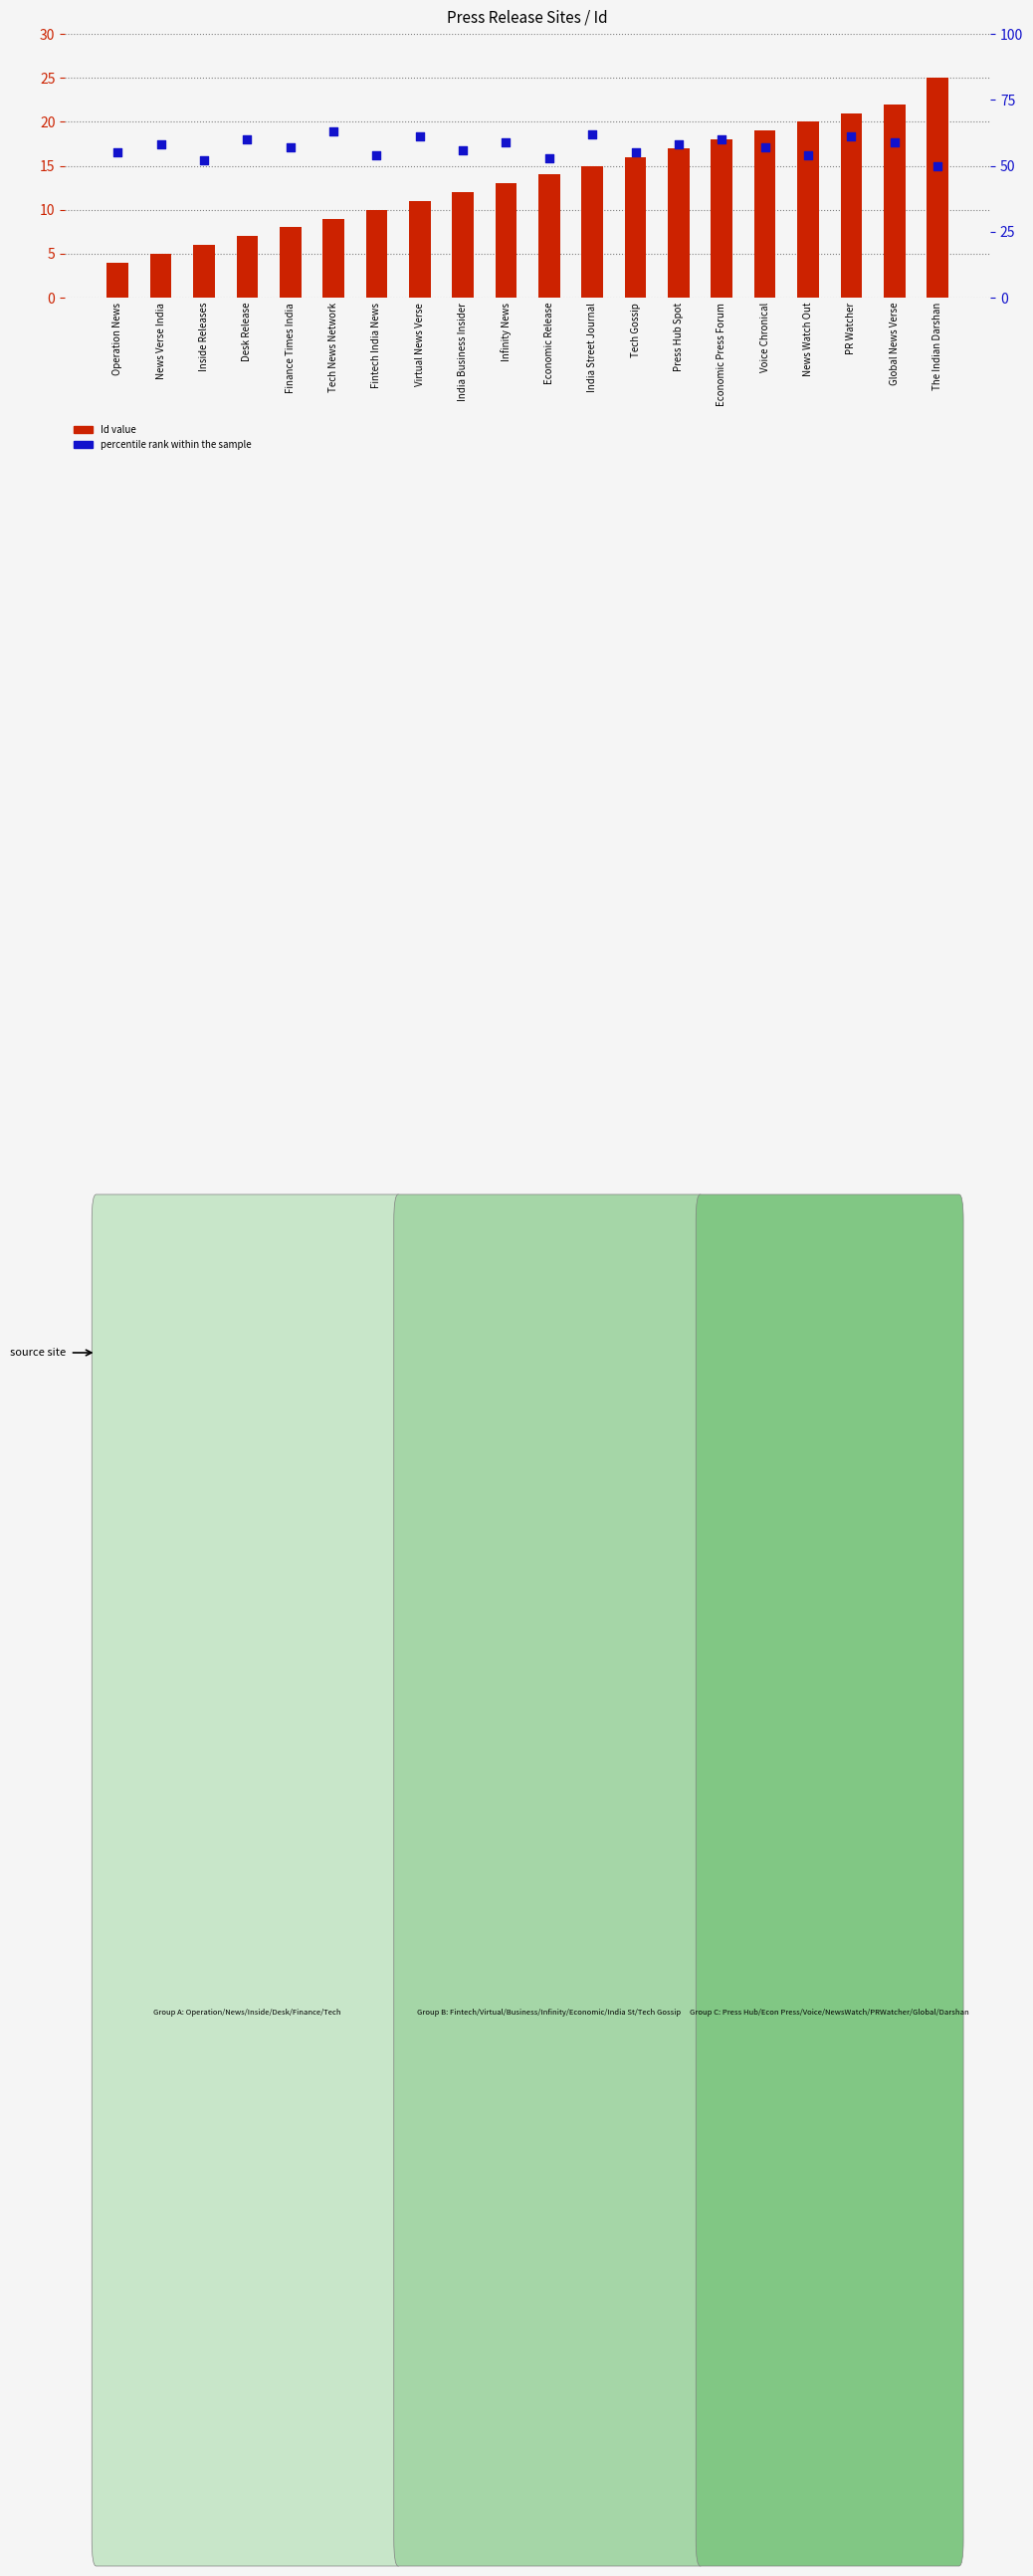

What is the total value across all series at Infinity News?

72